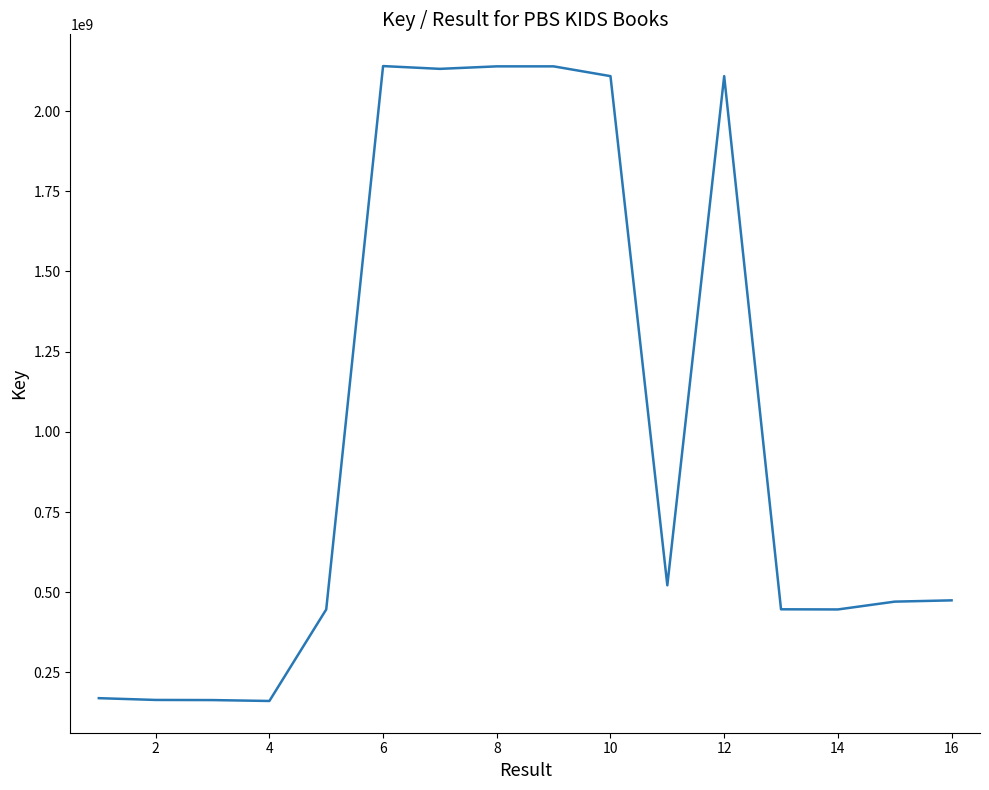

What is the maximum value shown in the chart?

2140567401